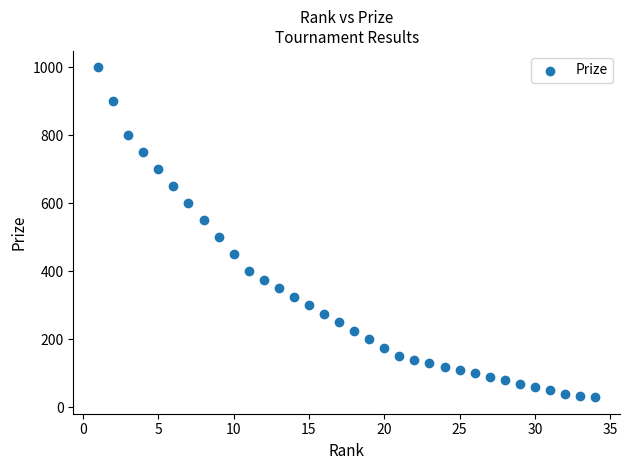

What Y value in the scatter plot is closest to 515?

500